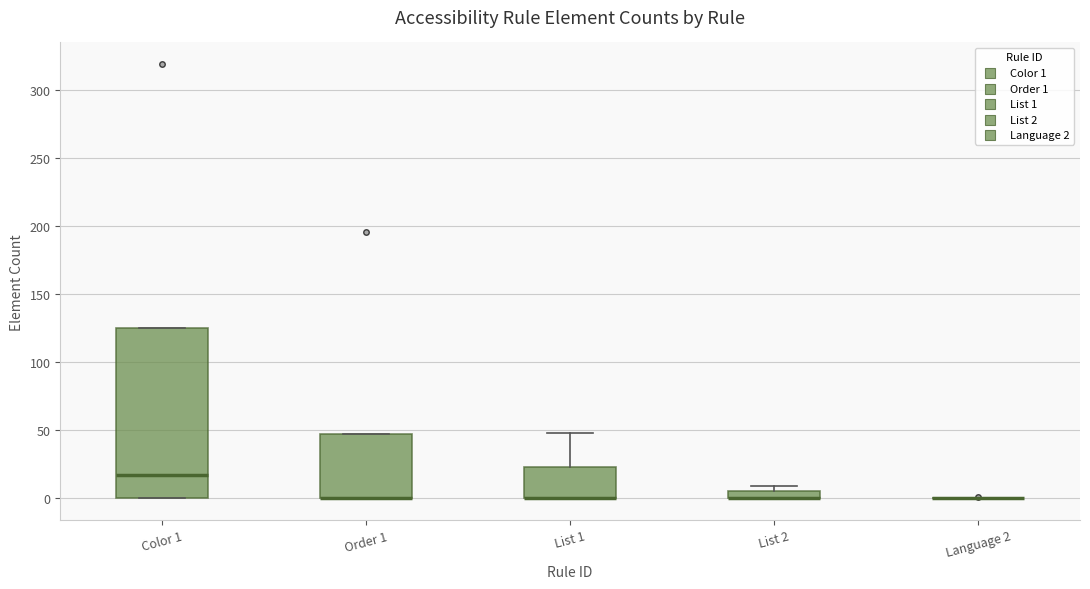

Where is the lower edge of the box for Order 1 on the y-axis? The values are not printed on the chart, so give them approximately, as read against the axis.

0